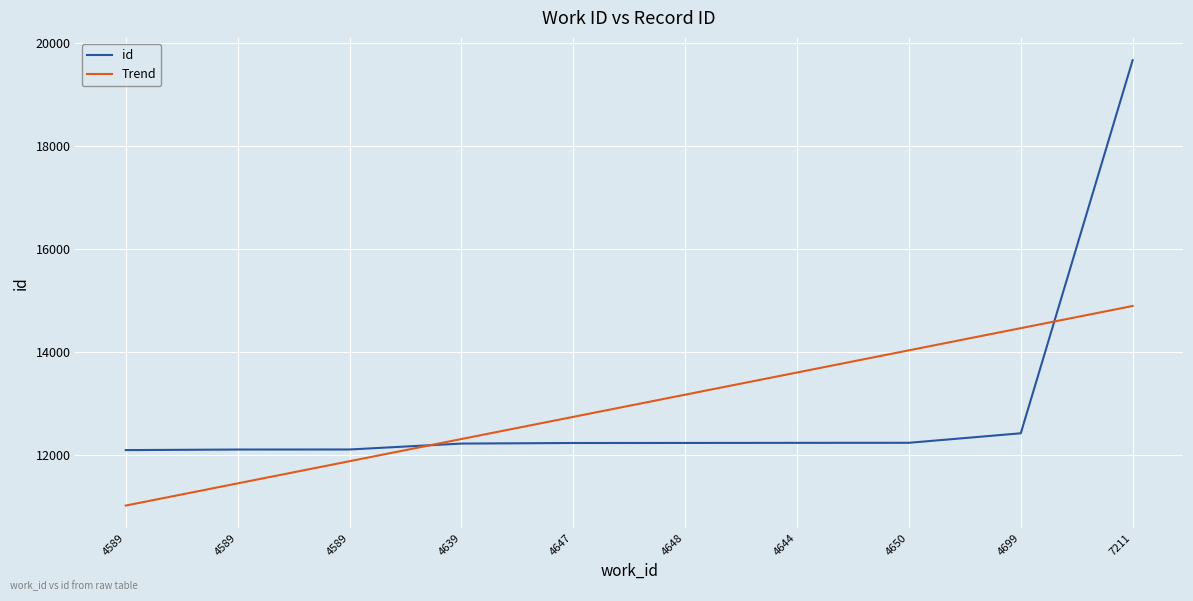

What is the label of the 8th point from the right?

4589